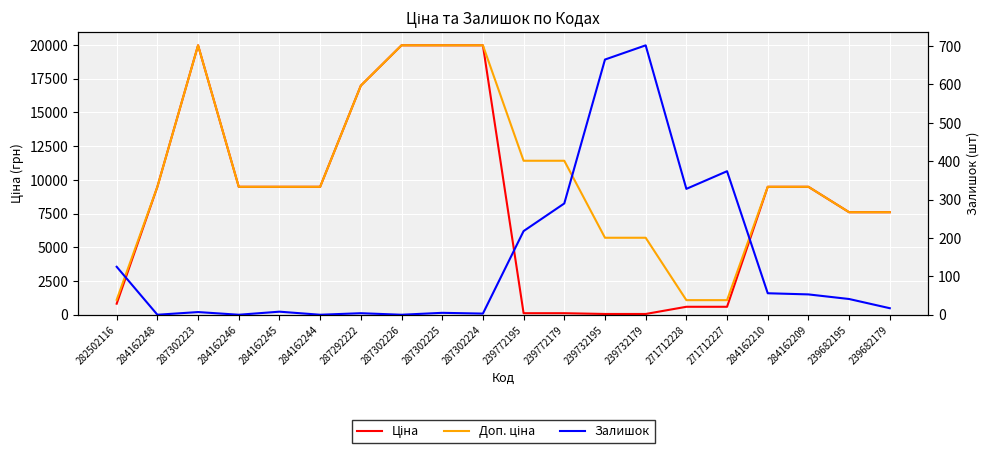

What is the value of the Залишок point at the 19th from the left?

41.0